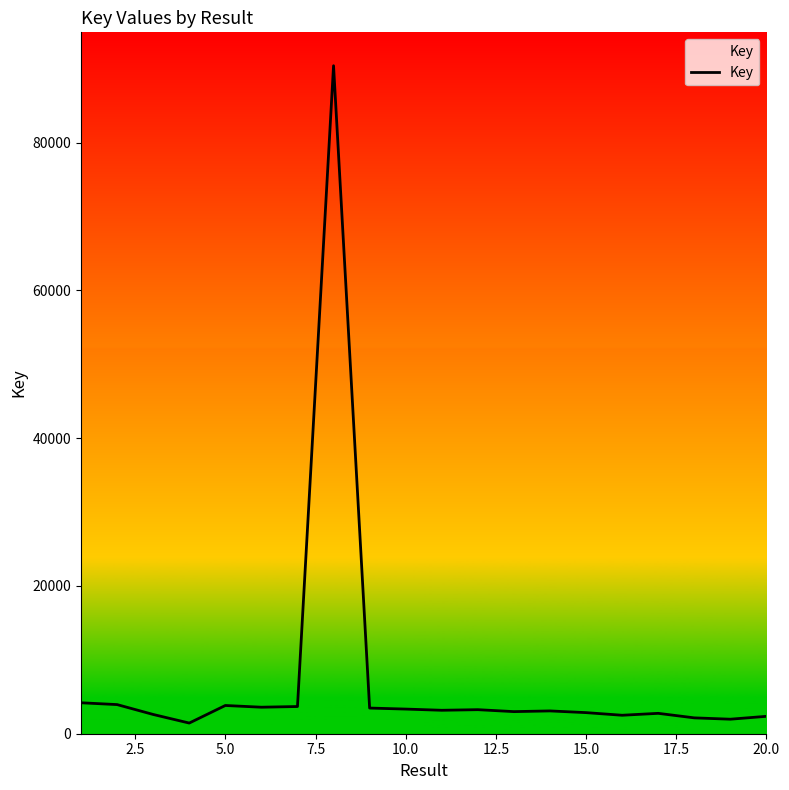

What is the greatest value displayed?

90392